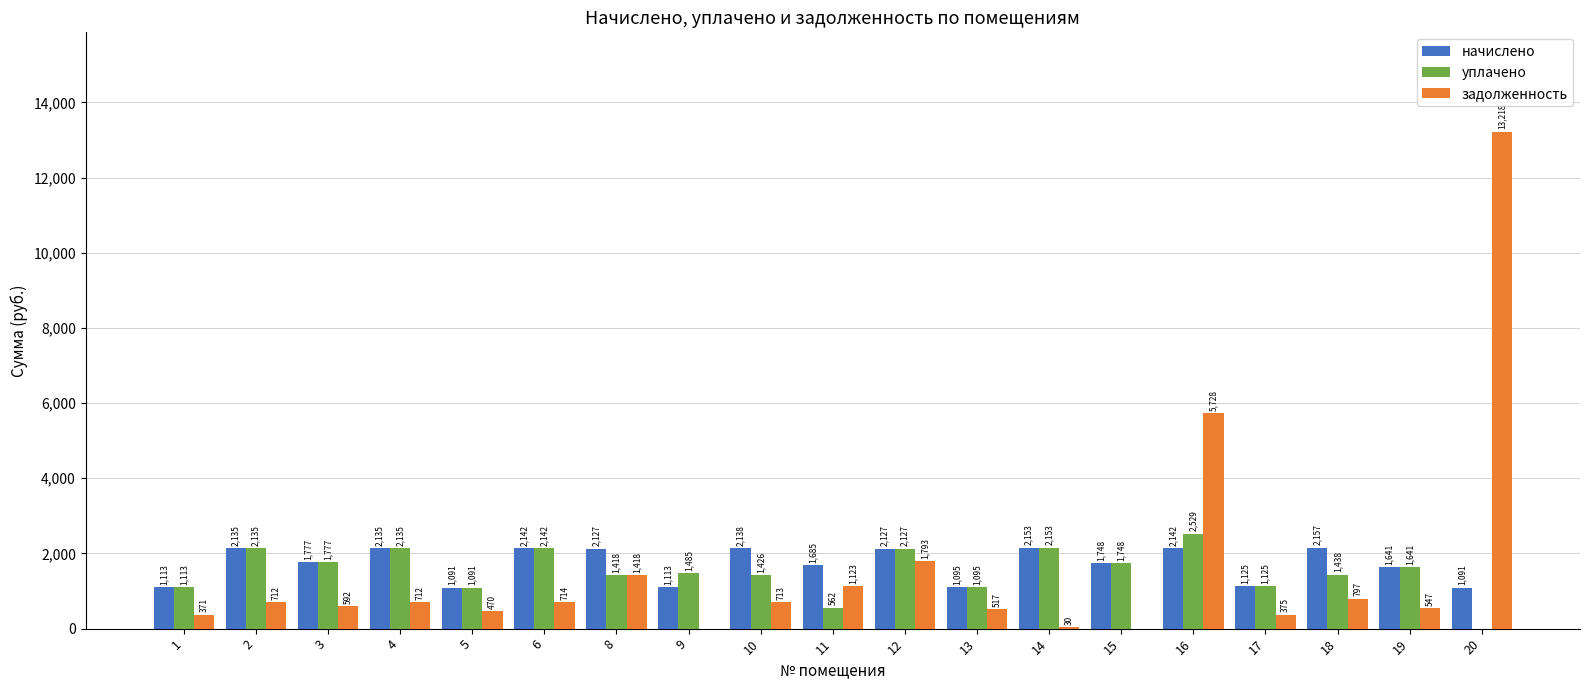

What is the highest value of the уплачено series?

2529.2